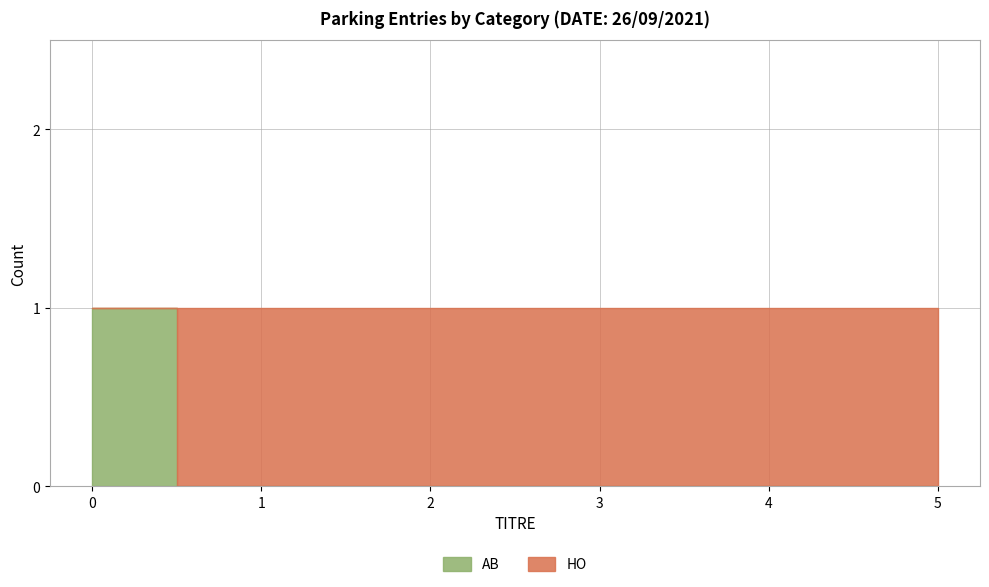

True or false: HO has more than 2 points higher than both neighbors.

False